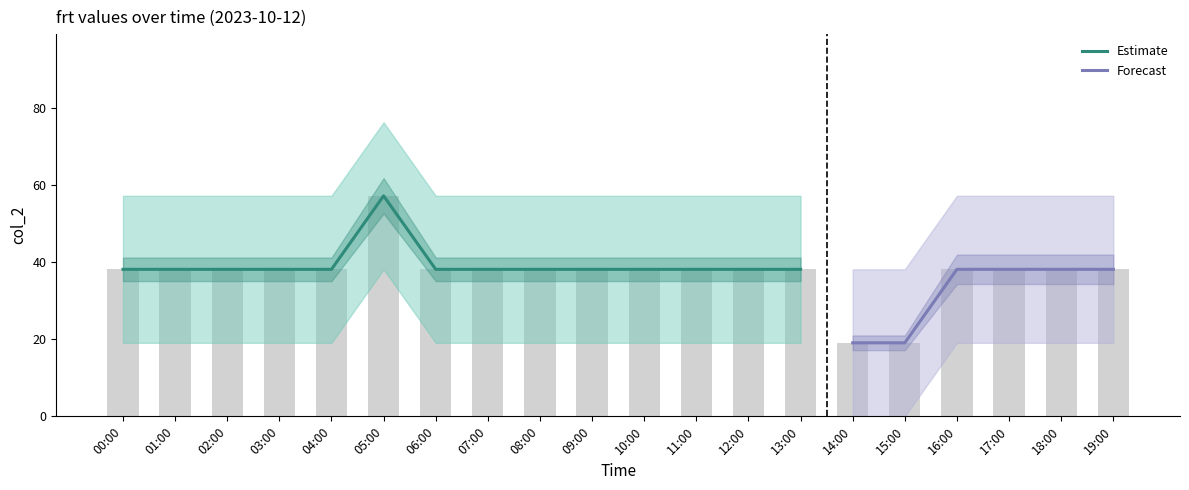

Reading left to right, list all the values displayed in this chart.

frt: 38.1	38.1	38.1	38.1	38.1	57.2	38.1	38.1	38.1	38.1	38.1	38.1	38.1	38.1	19.1	19.1	38.1	38.1	38.1	38.1
frt_upper: 57.2	57.2	57.2	57.2	57.2	76.2	57.2	57.2	57.2	57.2	57.2	57.2	57.2	57.2	38.1	38.1	57.2	57.2	57.2	57.2
frt_lower: 19.1	19.1	19.1	19.1	19.1	38.1	19.1	19.1	19.1	19.1	19.1	19.1	19.1	19.1	0.0	0.0	19.1	19.1	19.1	19.1